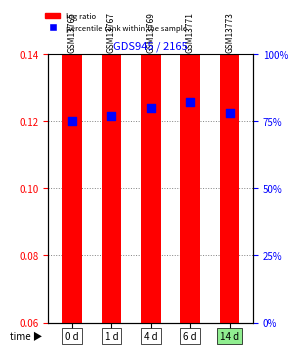

Which series contains the lowest Y value?

percentile rank within the sample